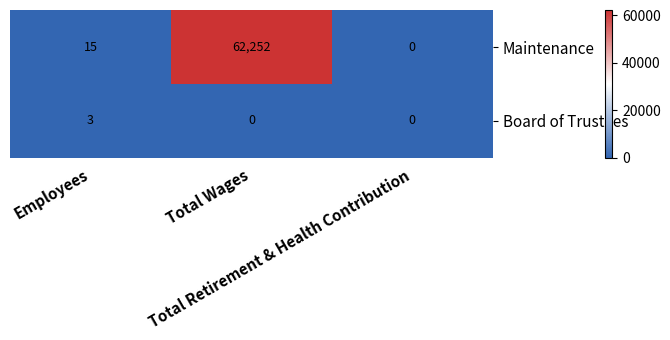

Which label corresponds to the largest value in the chart?

Total Wages